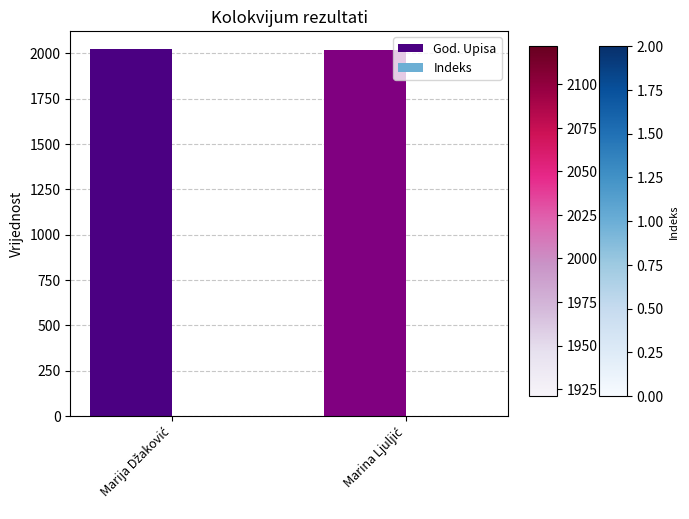

Which series has the largest total across all categories?

God. Upisa